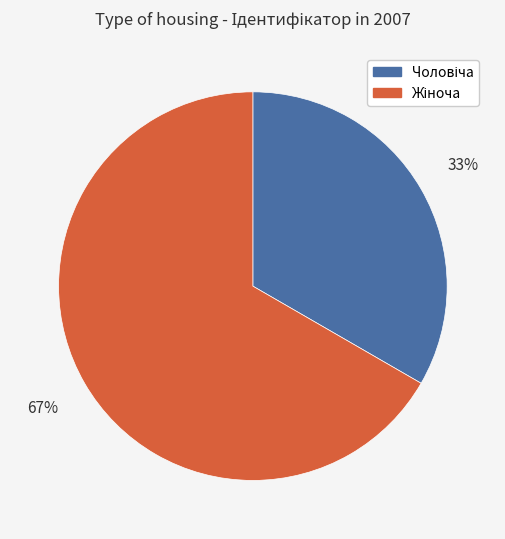

Is there any slice that represents more than half of the pie?

Yes